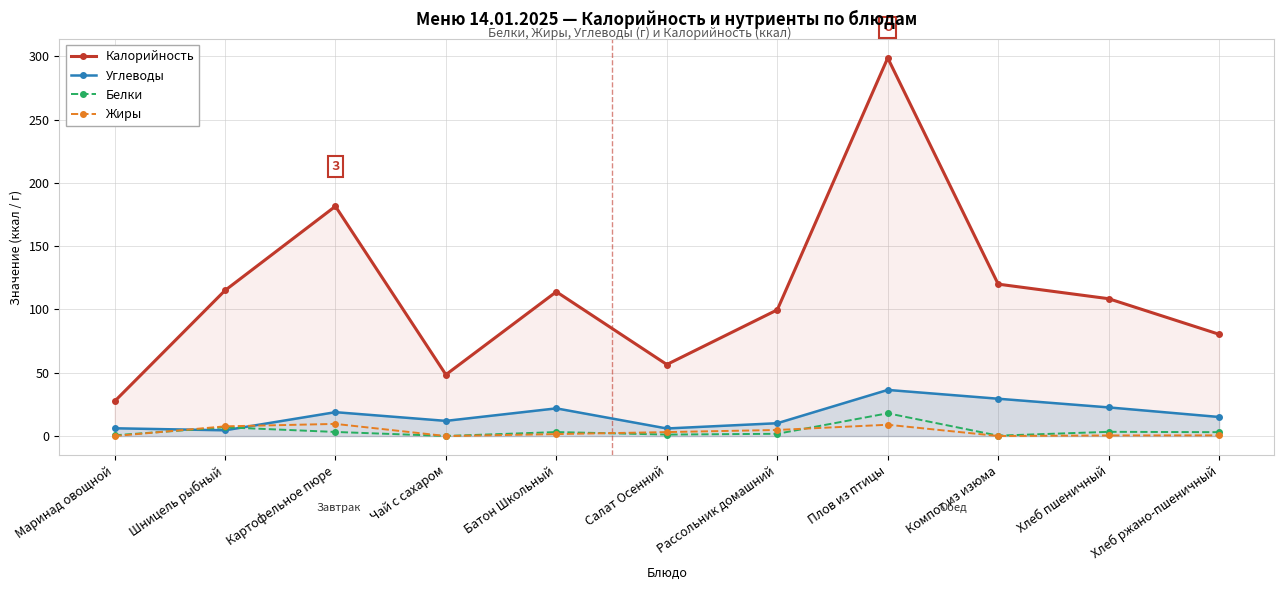

List the labels in order of Углеводы value, largest first.

Плов из птицы, Компот из изюма, Хлеб пшеничный, Батон Школьный, Картофельное пюре, Хлеб ржано-пшеничный, Чай с сахаром, Рассольник домашний, Маринад овощной, Салат Осенний, Шницель рыбный